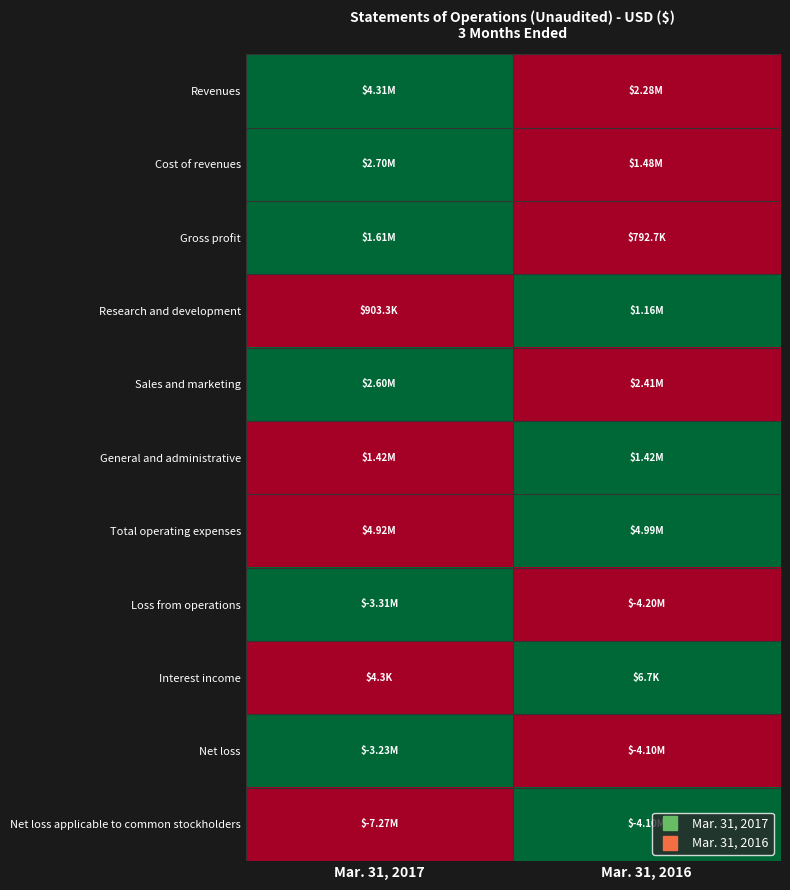

At how many categories does at least one series exceed 0?

2